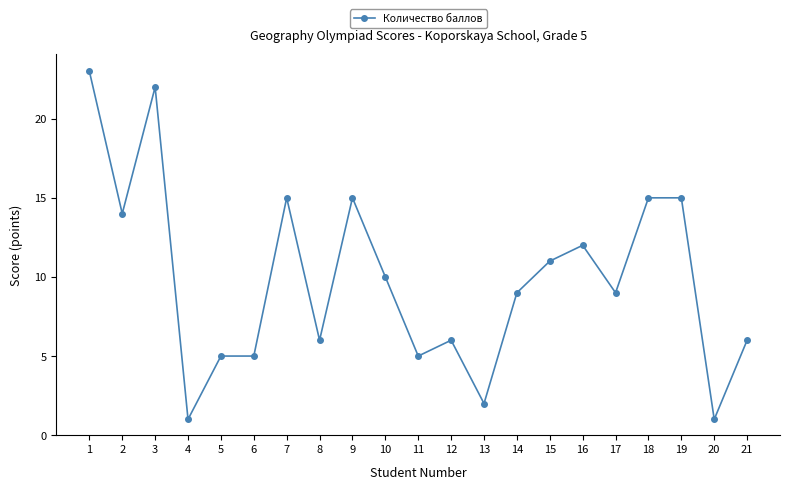

The chart shows a value of 5 at 5. True or false?

True